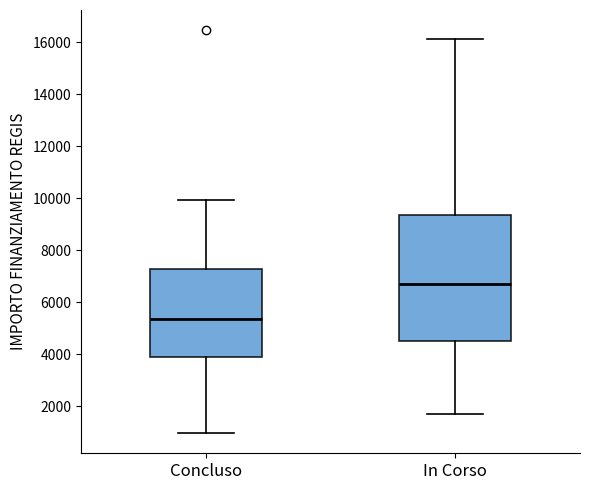

Where does the lower whisker of the box for In Corso end on the y-axis? The values are not printed on the chart, so give them approximately, as read against the axis.

1800